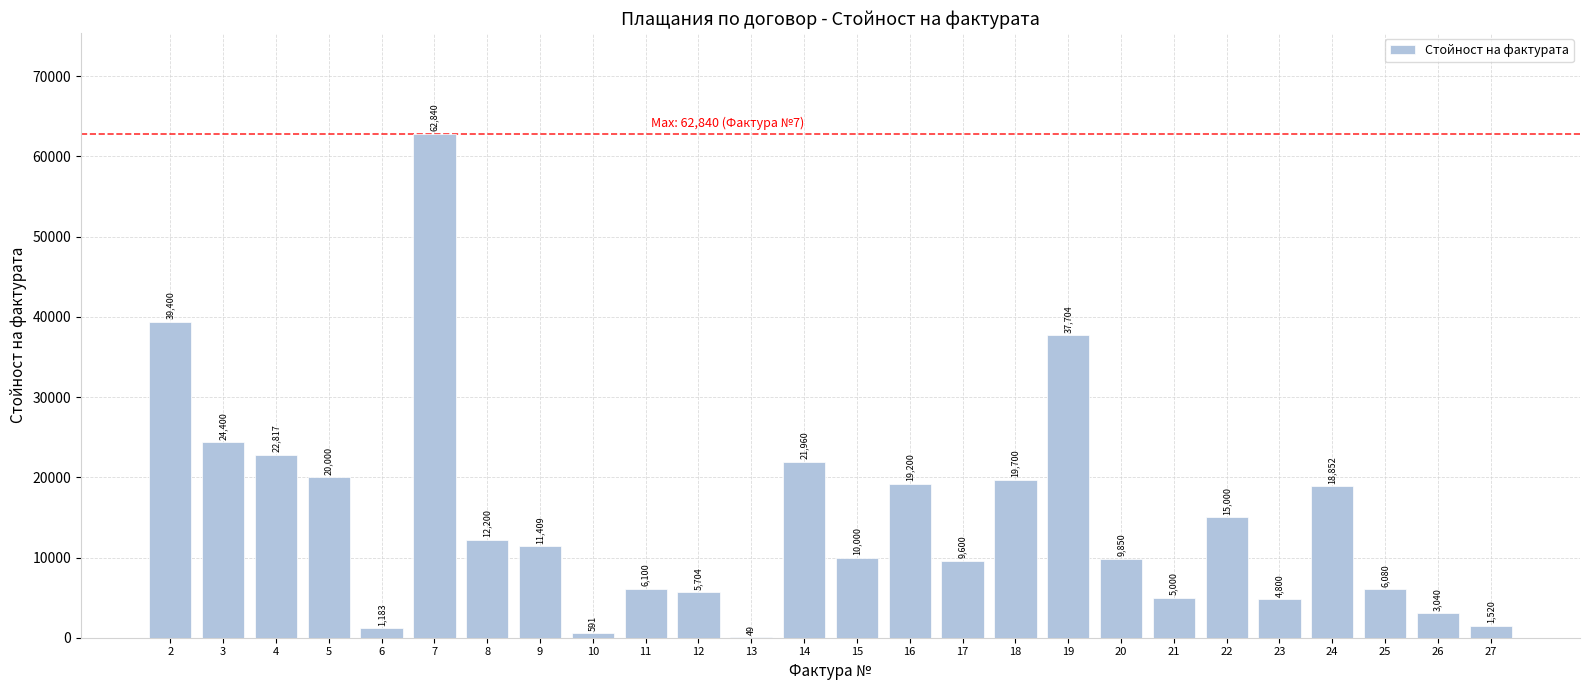

What is the difference between the values at 11 and 21?

1100.0